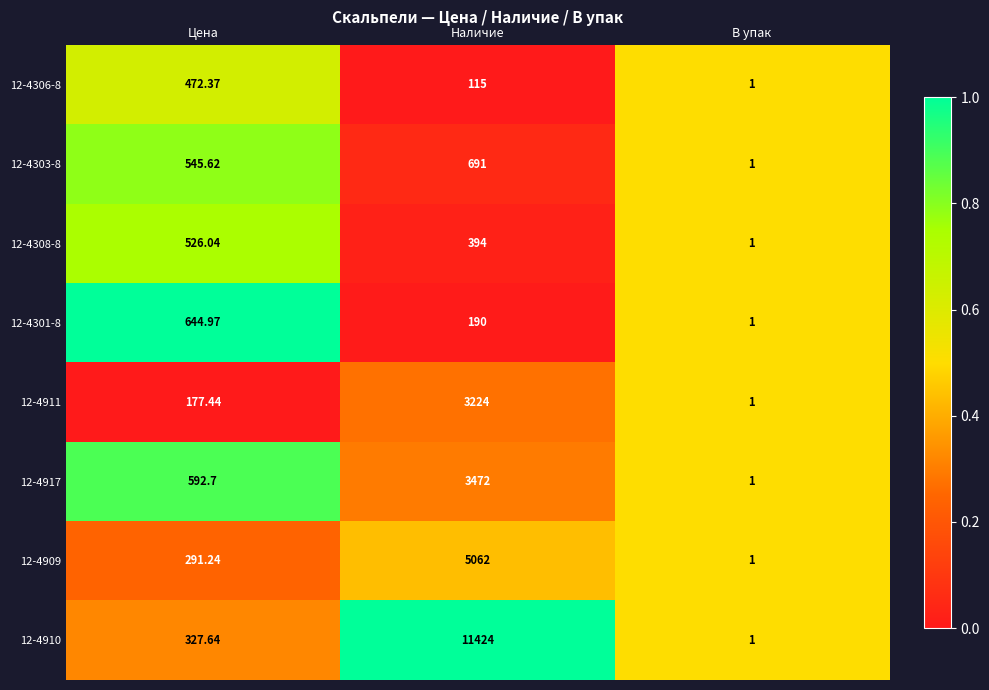

What is the total value across all series at В упак?

8.0